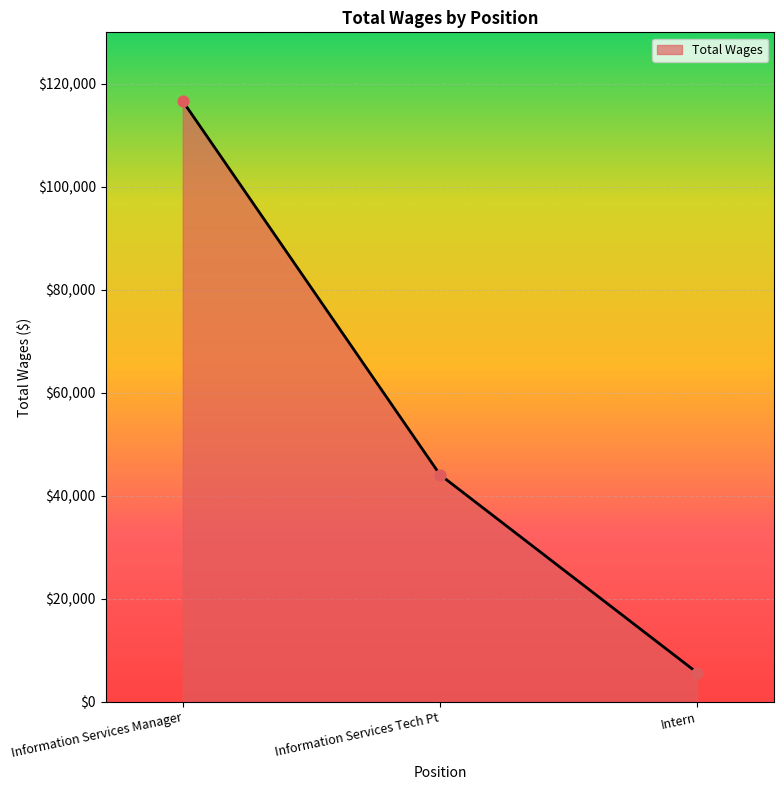

Approximately how many times larger is the value at Information Services Manager compared to Intern?

20.6